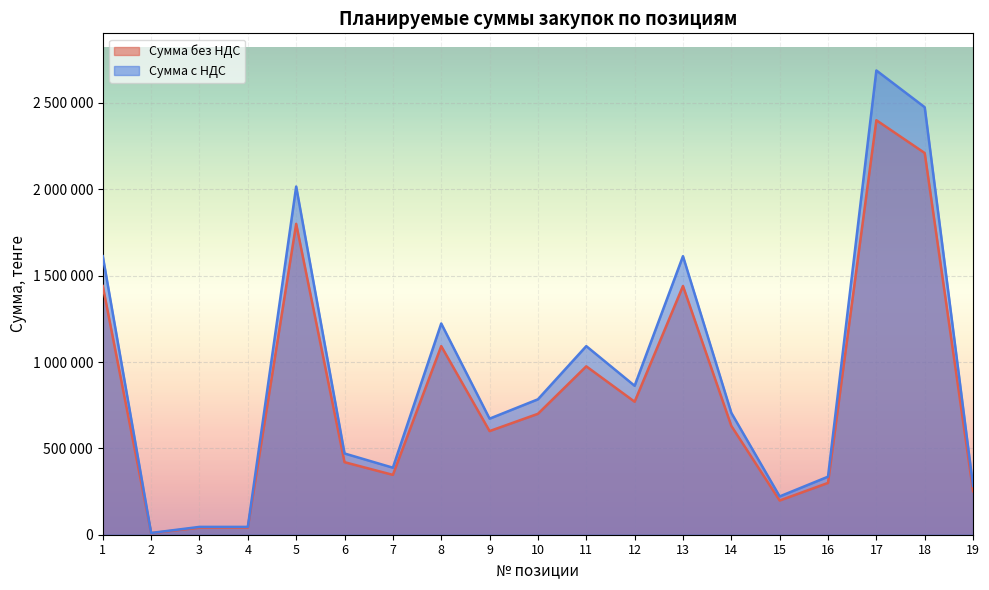

How many lines are shown in the chart?

2